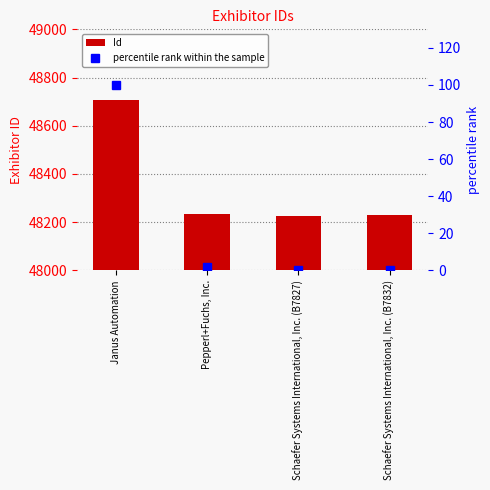

What is the sum of the Id values at Janus Automation and Schaefer Systems International, Inc. (B7832)?

96935